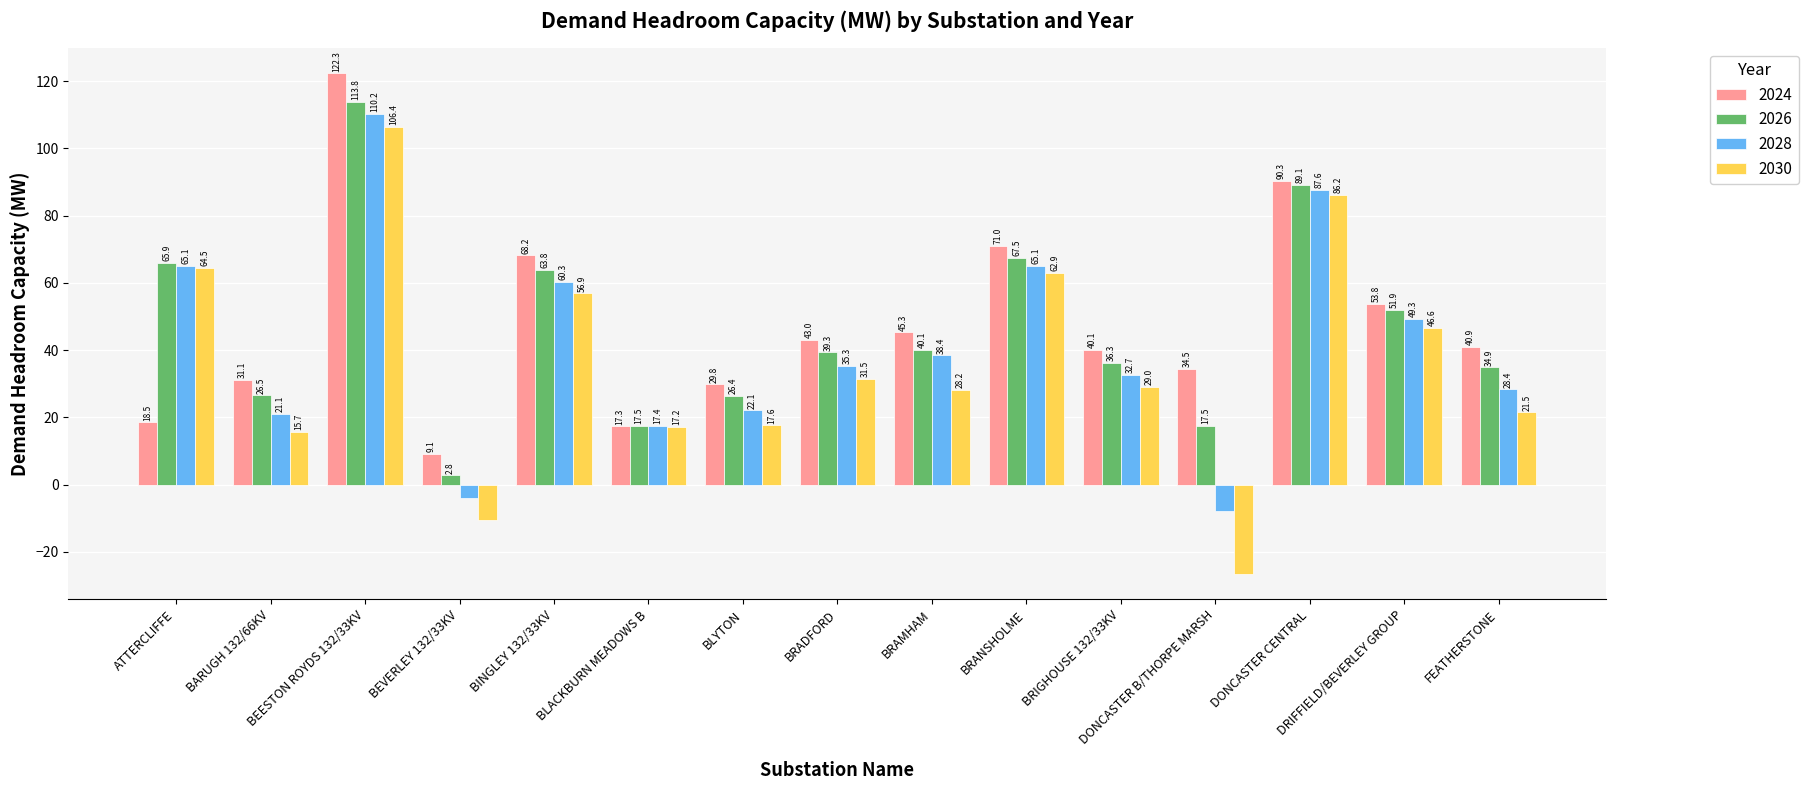

Rank the series by their maximum value, from highest to lowest.

2024, 2026, 2028, 2030